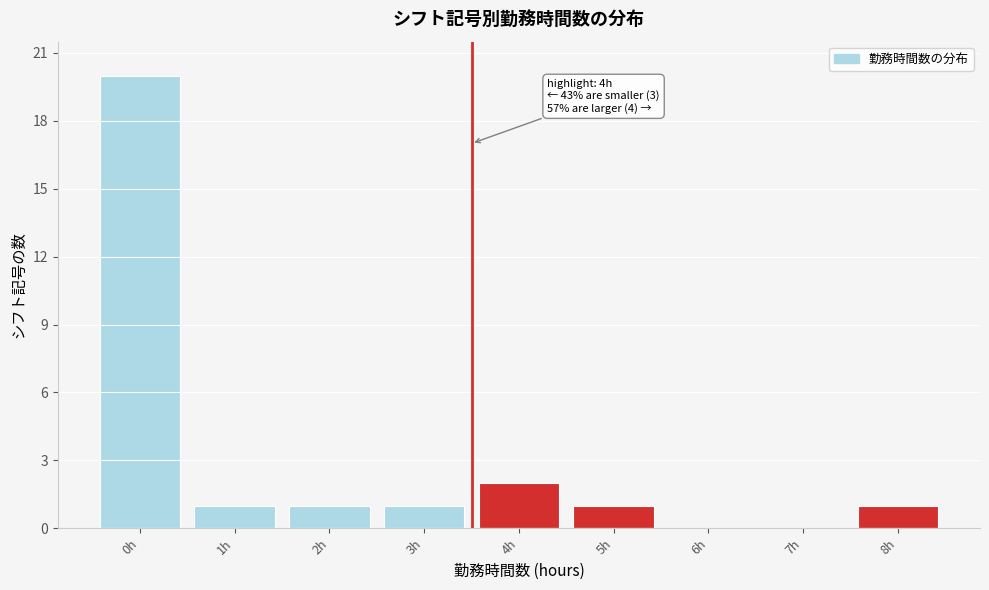

Reading left to right, what are all the values shown in this chart?

0h=20	1h=1	2h=1	3h=1	4h=2	5h=1	6h=0	7h=0	8h=1